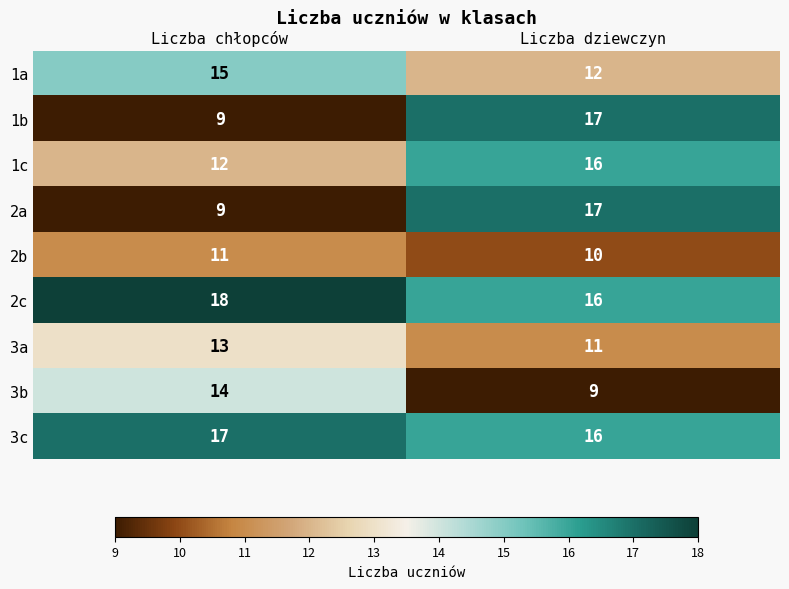

What is the spread (max minus min) of values at Liczba chłopców?

9